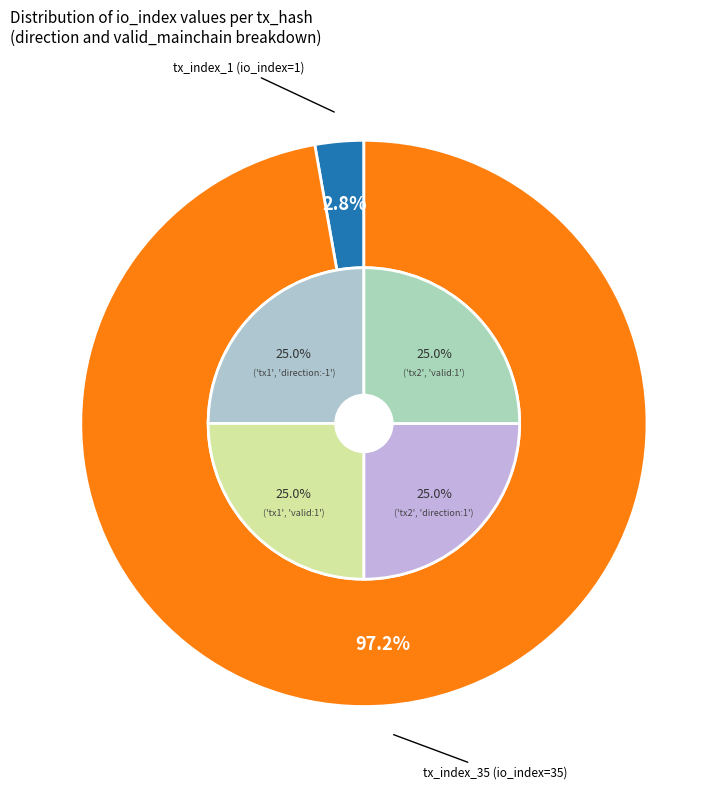

What is the total percentage of tx_index_35 and tx_index_1?

100.0%